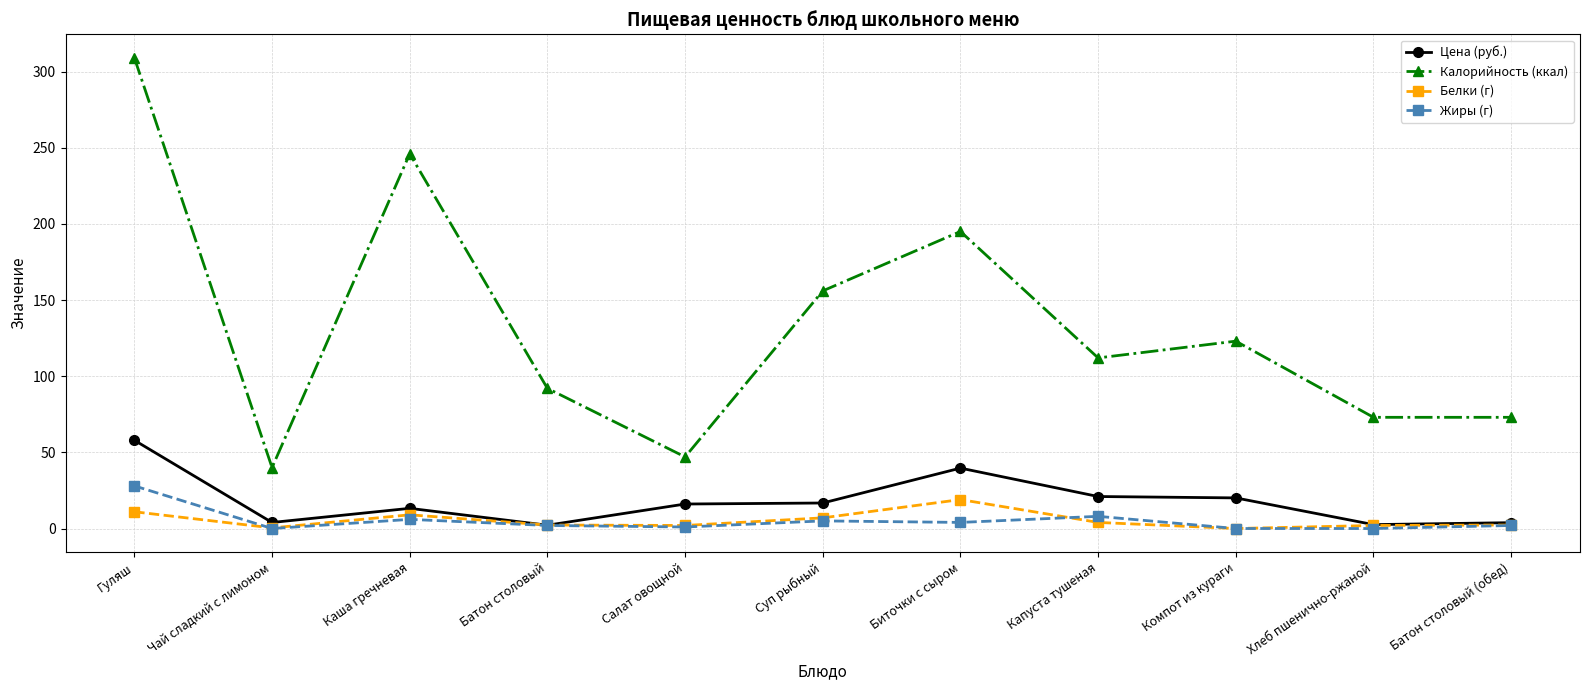

What is the difference between the highest and lowest values at Каша гречневая?

240.0